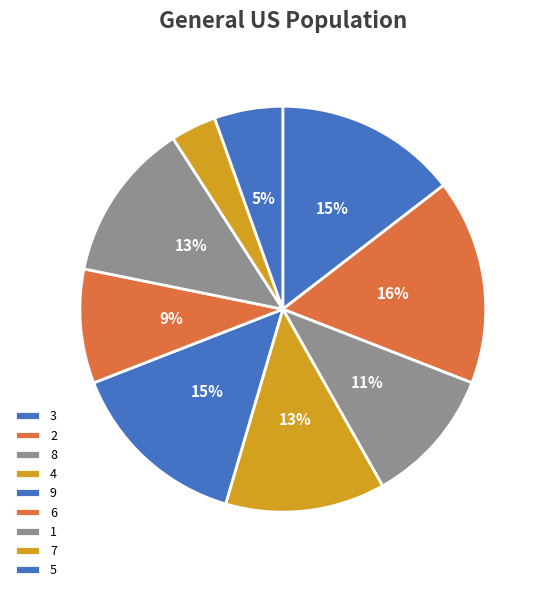

True or false: 3 accounts for 15% of the total.

True